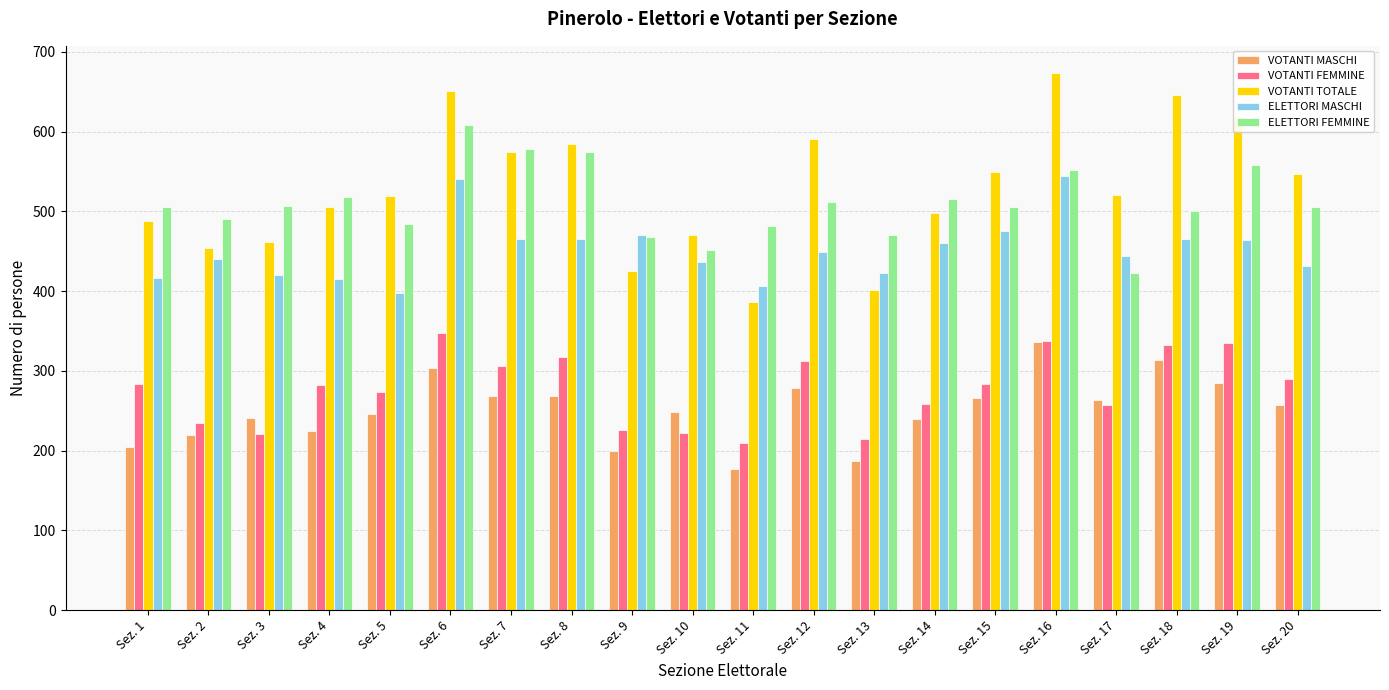

Is it true that ELETTORI MASCHI equals 406 at Sez. 11?

True